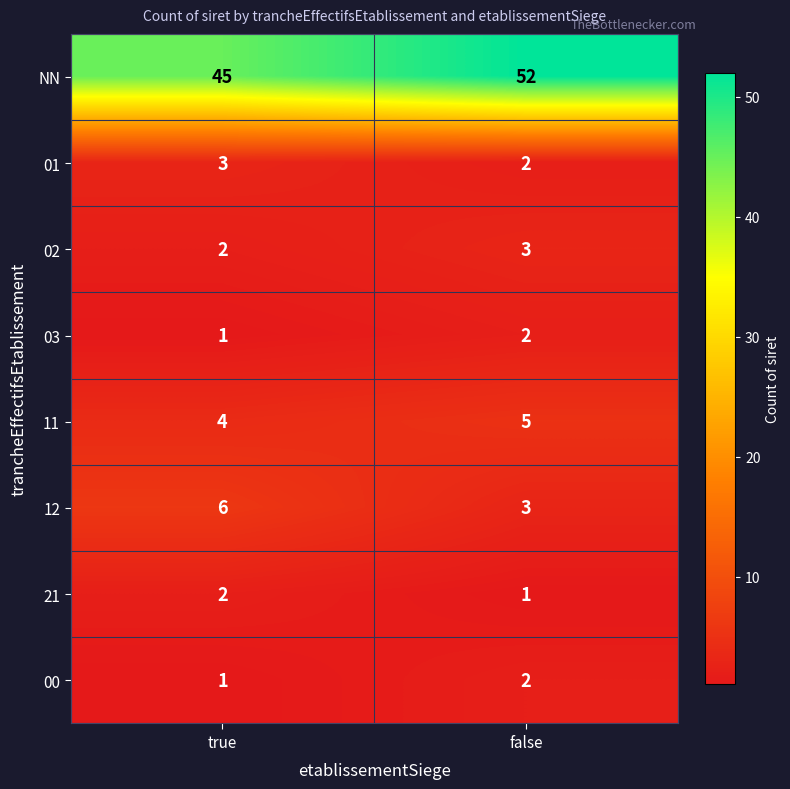

What is the sum of all 02 values?

5